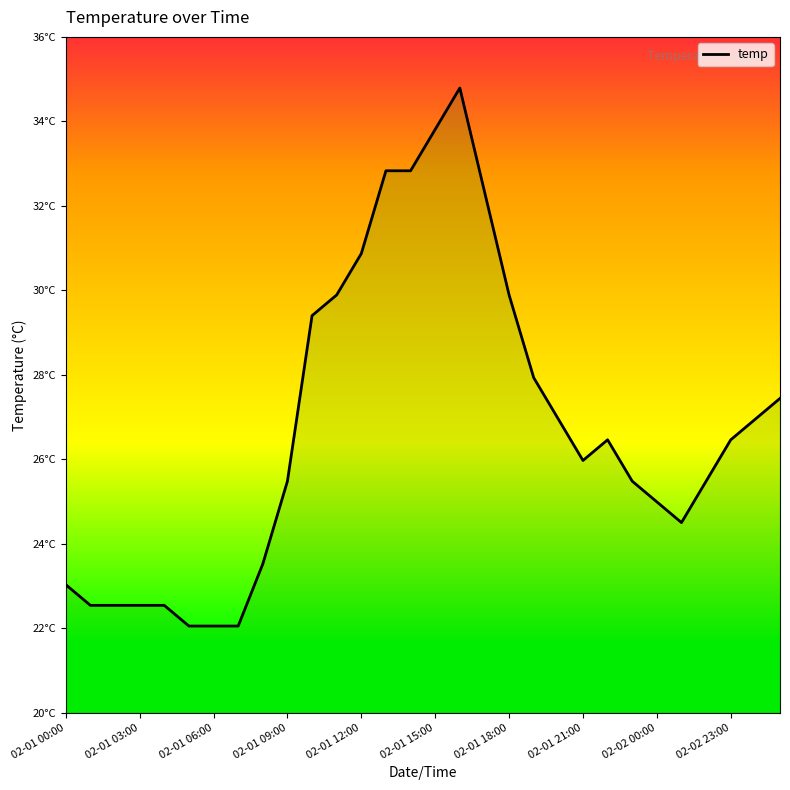

Does the chart display data point markers on the line(s)?

No